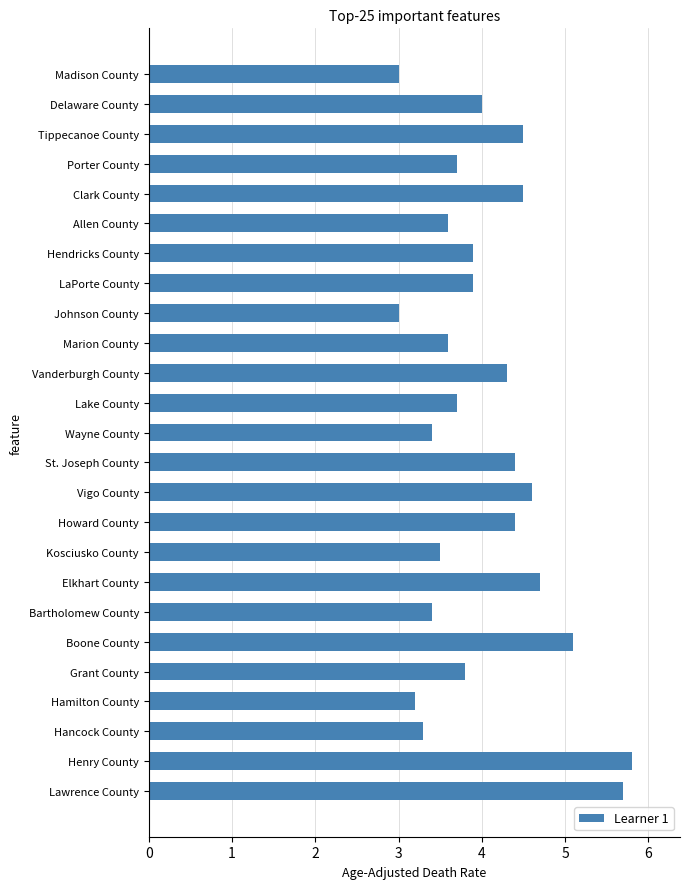

Reading bottom to top, what are all the values shown in this chart?

5.7	5.8	3.3	3.2	3.8	5.1	3.4	4.7	3.5	4.4	4.6	4.4	3.4	3.7	4.3	3.6	3.0	3.9	3.9	3.6	4.5	3.7	4.5	4.0	3.0